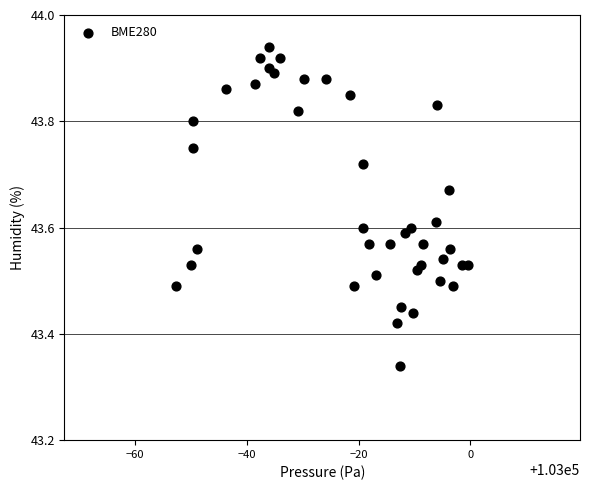

What is the range of X values (max minus min)?

52.3